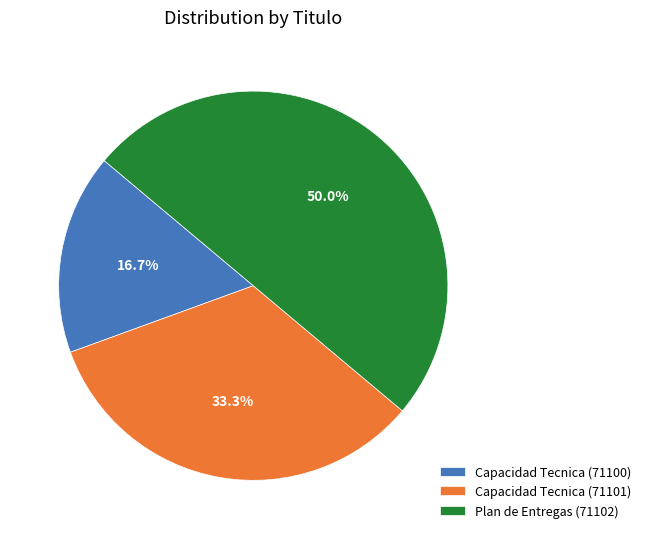

To the nearest percent, what is the difference between the Plan de Entregas (71102) and Capacidad Tecnica (71101) slice percentages?

17%